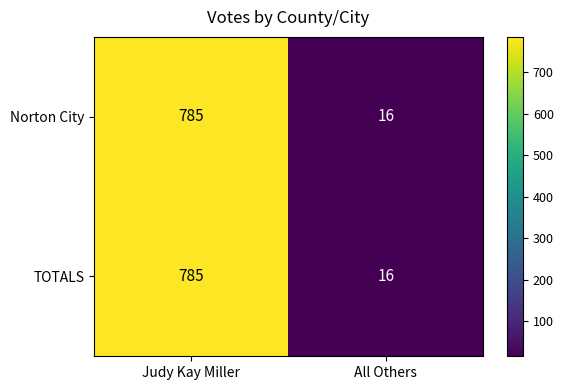

The Norton City series shows 785 at Judy Kay Miller. True or false?

True